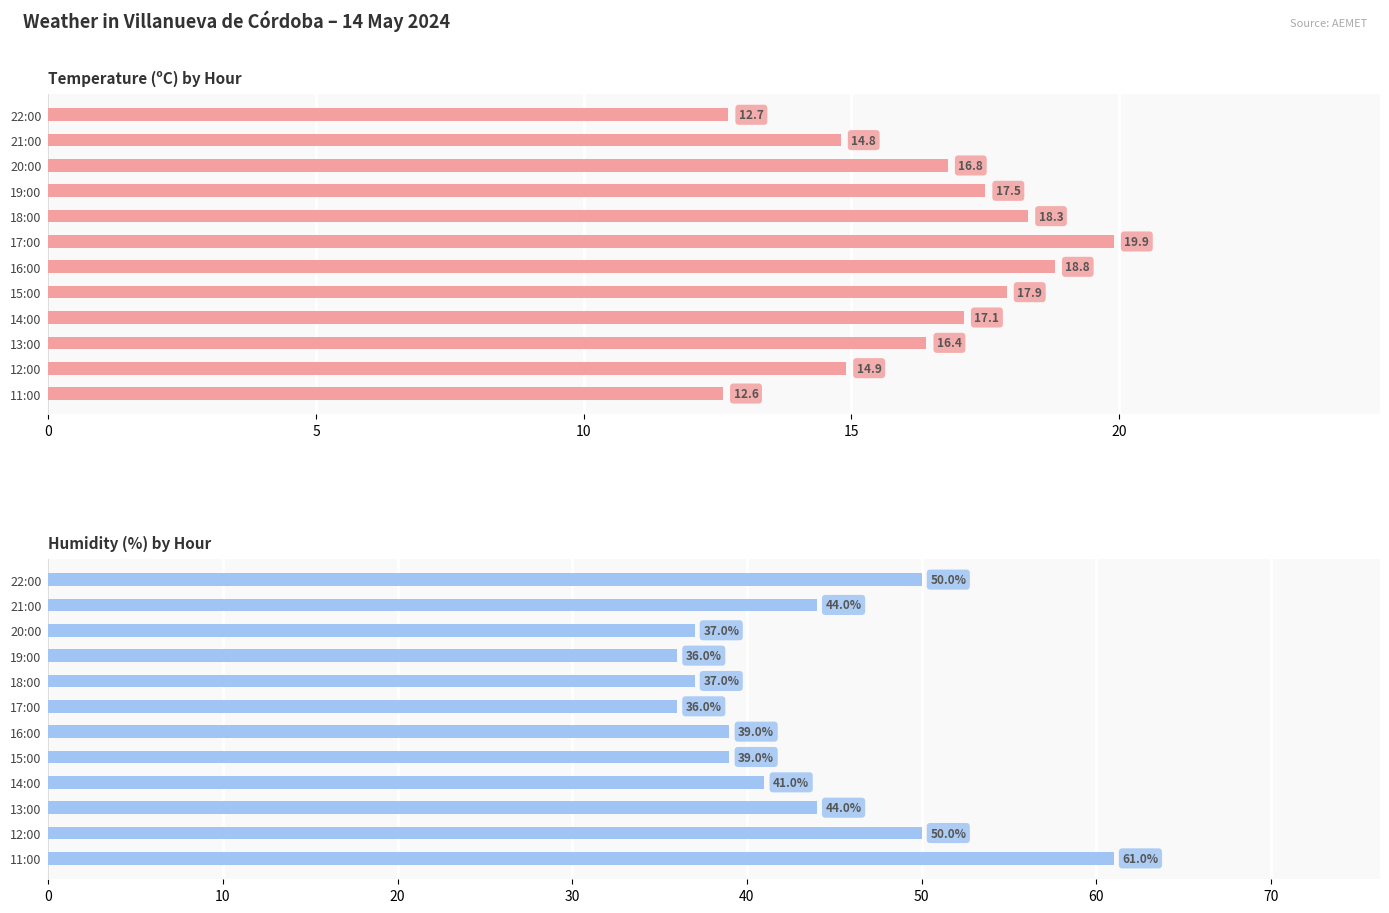

How many bars are there in each group?

2